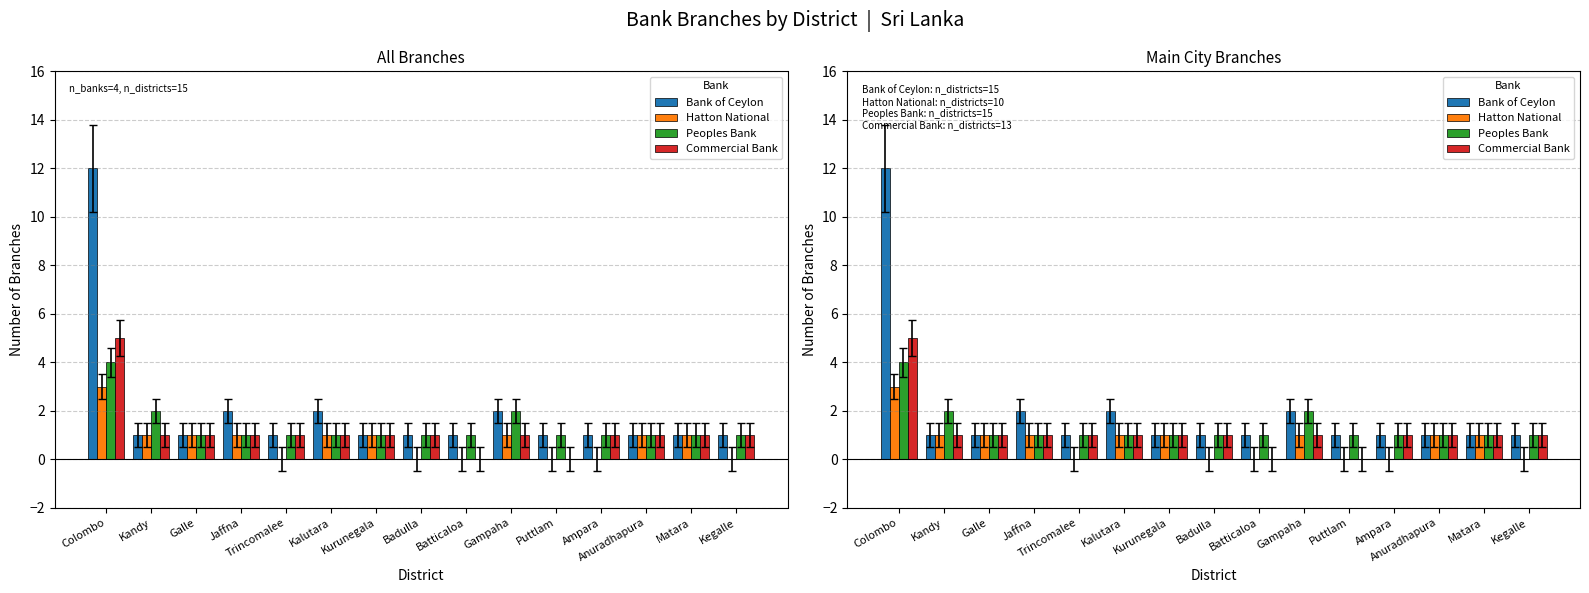

How many groups of bars are there?

15